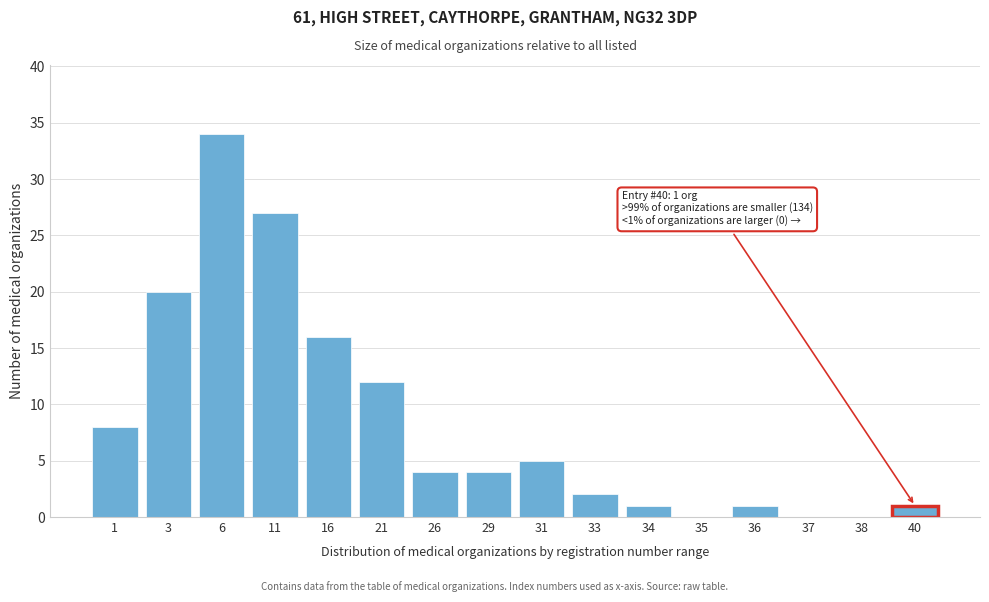

Reading left to right, list all the values displayed in this chart.

1=8	3=20	6=34	11=27	16=16	21=12	26=4	29=4	31=5	33=2	34=1	35=0	36=1	37=0	38=0	40=1